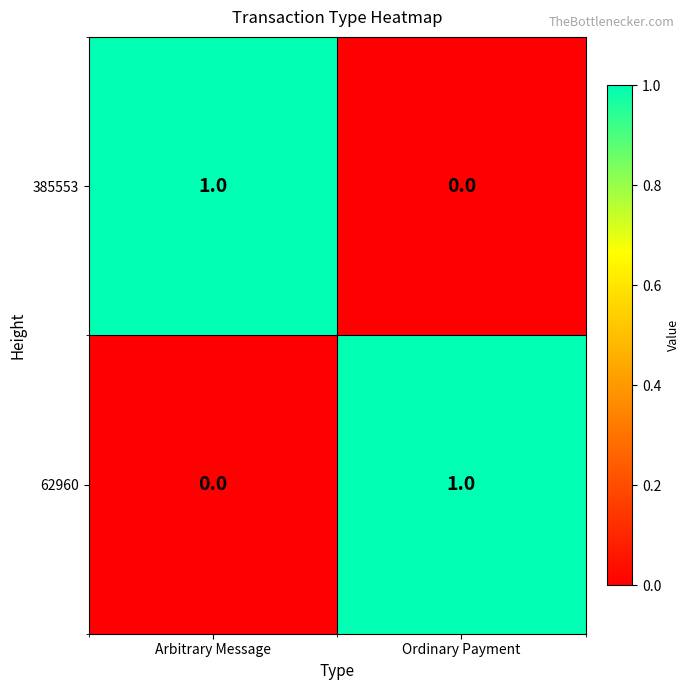

Rank the series at Arbitrary Message from lowest to highest value.

62960, 385553